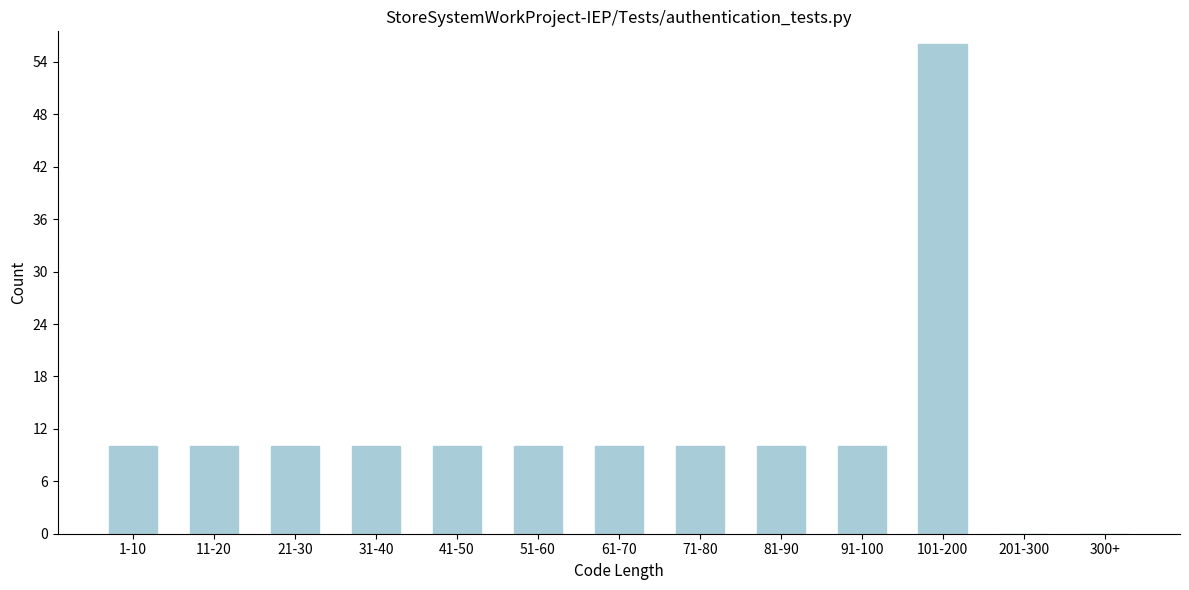

Reading left to right, what are all the values shown in this chart?

1-10=10	11-20=10	21-30=10	31-40=10	41-50=10	51-60=10	61-70=10	71-80=10	81-90=10	91-100=10	101-200=56	201-300=0	300+=0